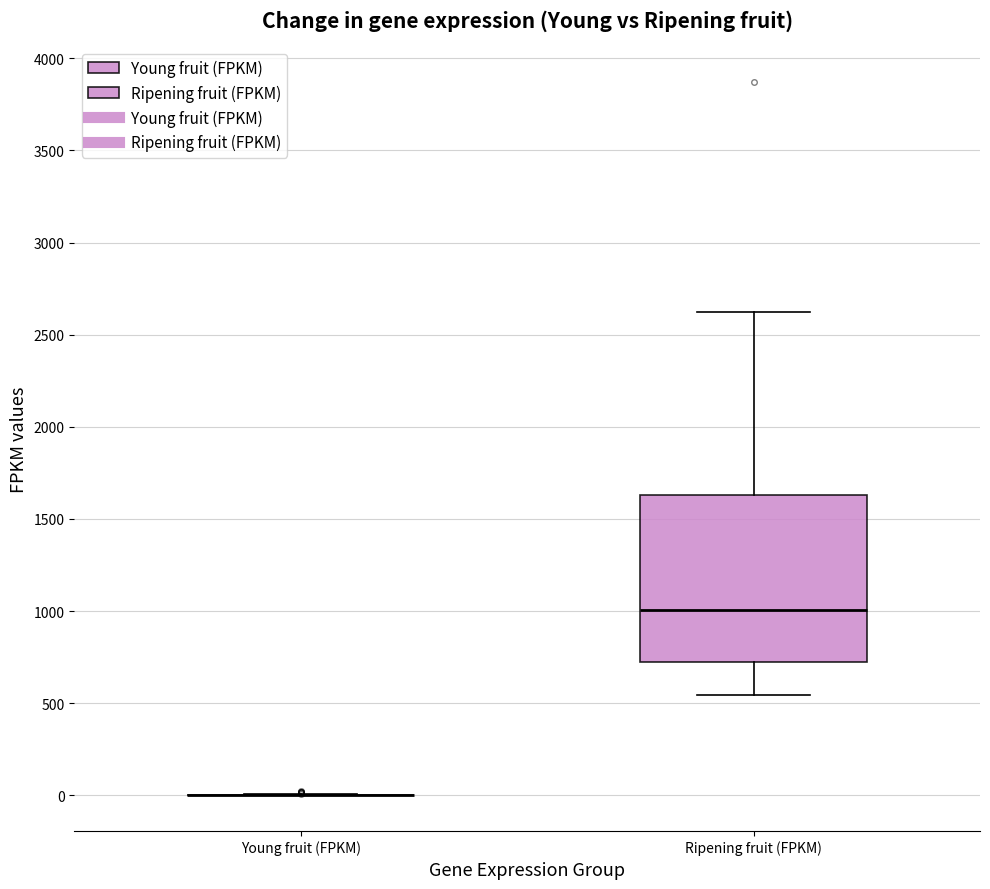

Reading left to right, transcribe this box plot: for each box, give where its median line is, the range the box spans, and where its two whiskers end, as read against the y-axis. The values are not printed on the chart, so give them approximately, as read against the axis.

Young fruit (FPKM): box collapsed to a line at 0, whiskers 0 to 0
Ripening fruit (FPKM): median 1000, box 700 to 1650, whiskers 550 to 2600